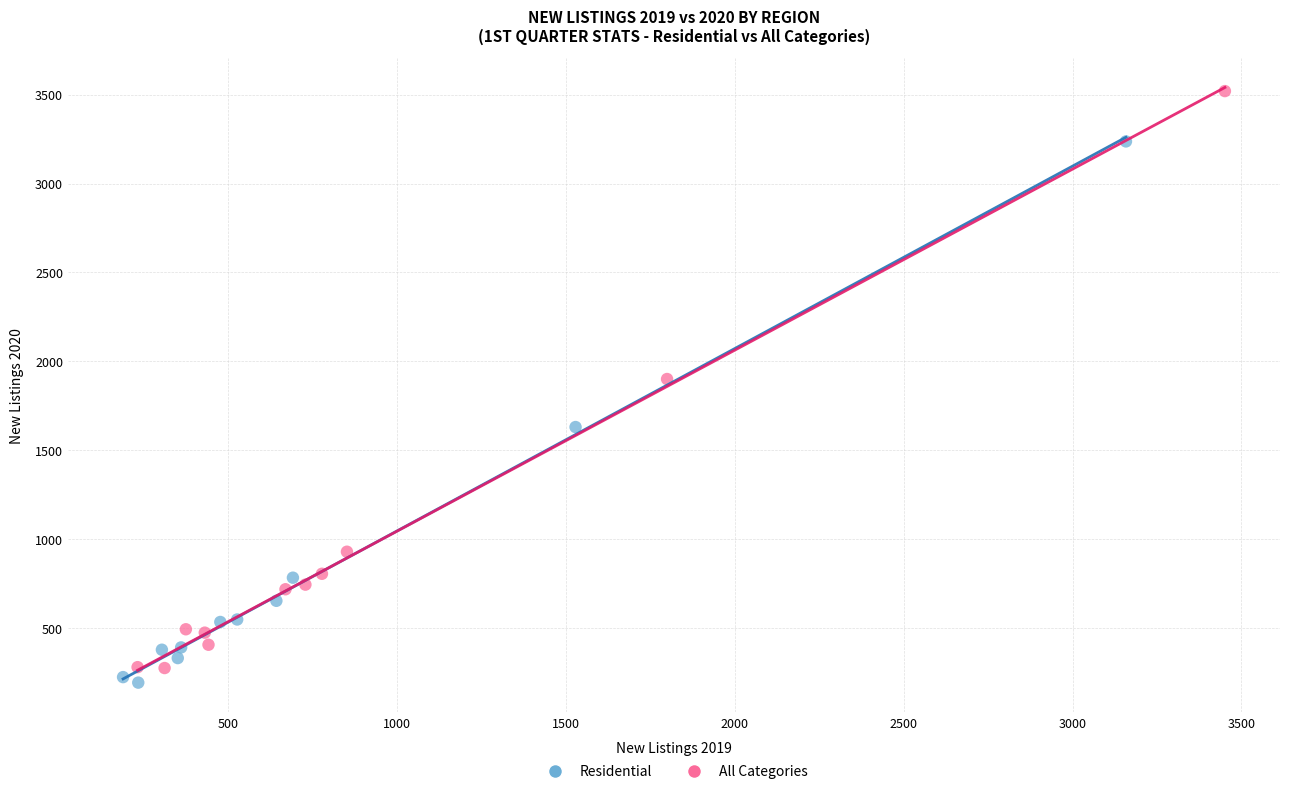

Which series reaches the maximum Y coordinate?

All Categories